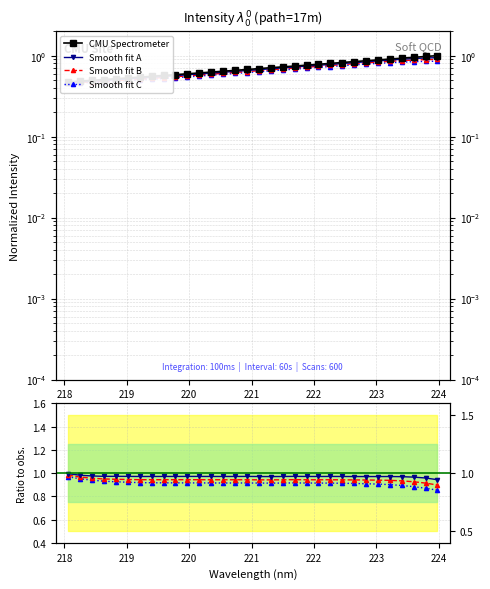

What is the sum of all CMU Spectrometer values?

22.5